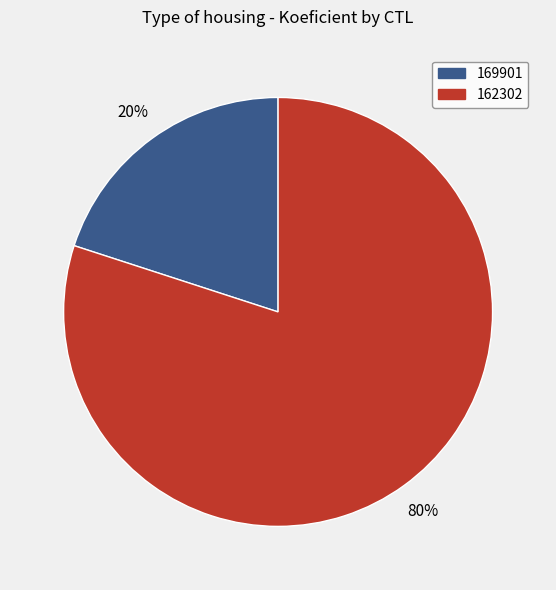

Does 162302 account for over 50% of the chart?

Yes